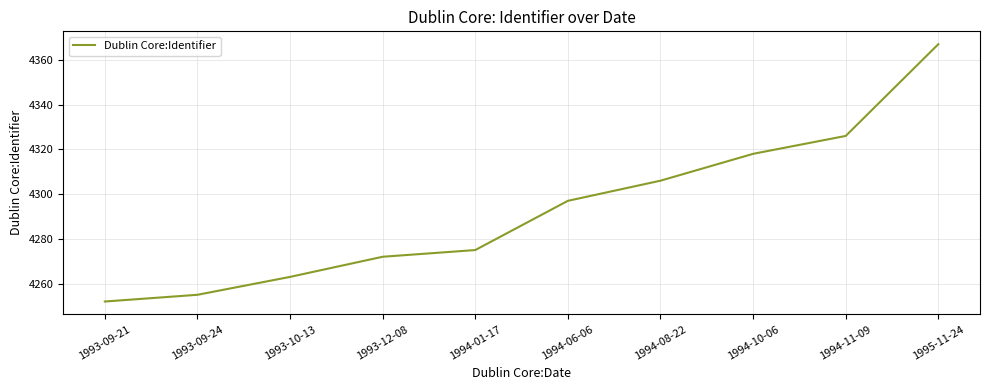

Is this an area chart (filled region under the line)?

No